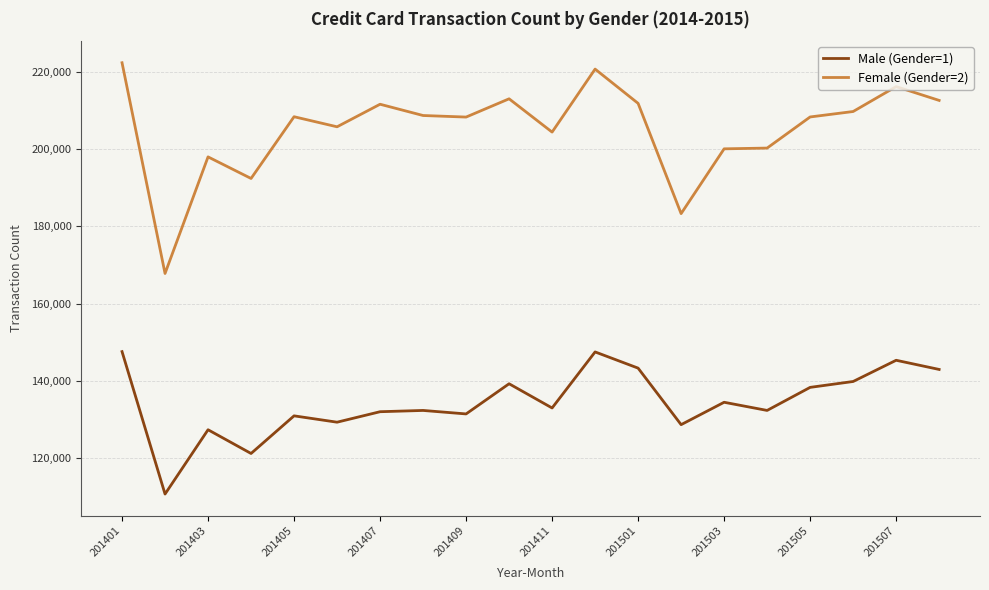

Which series has the widest spread of values?

Female (Gender=2)